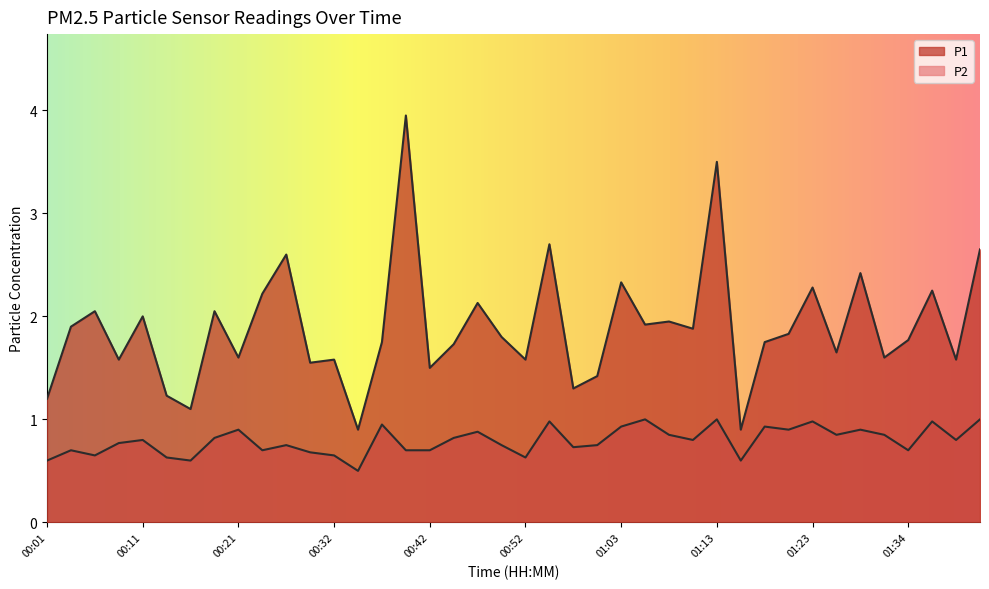

Which series has the largest total across all categories?

P1